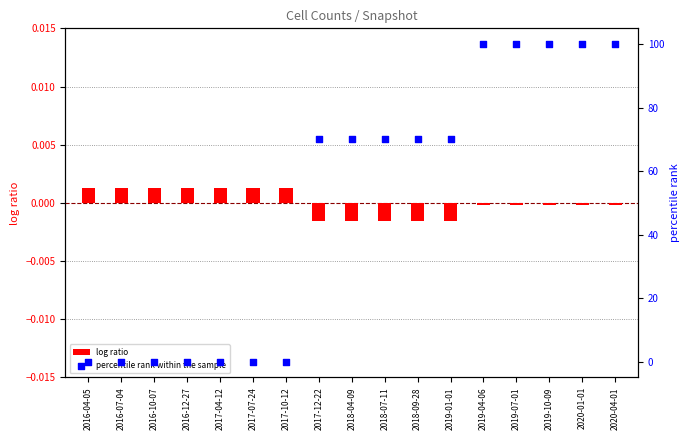

Which series contains the lowest Y value?

log ratio